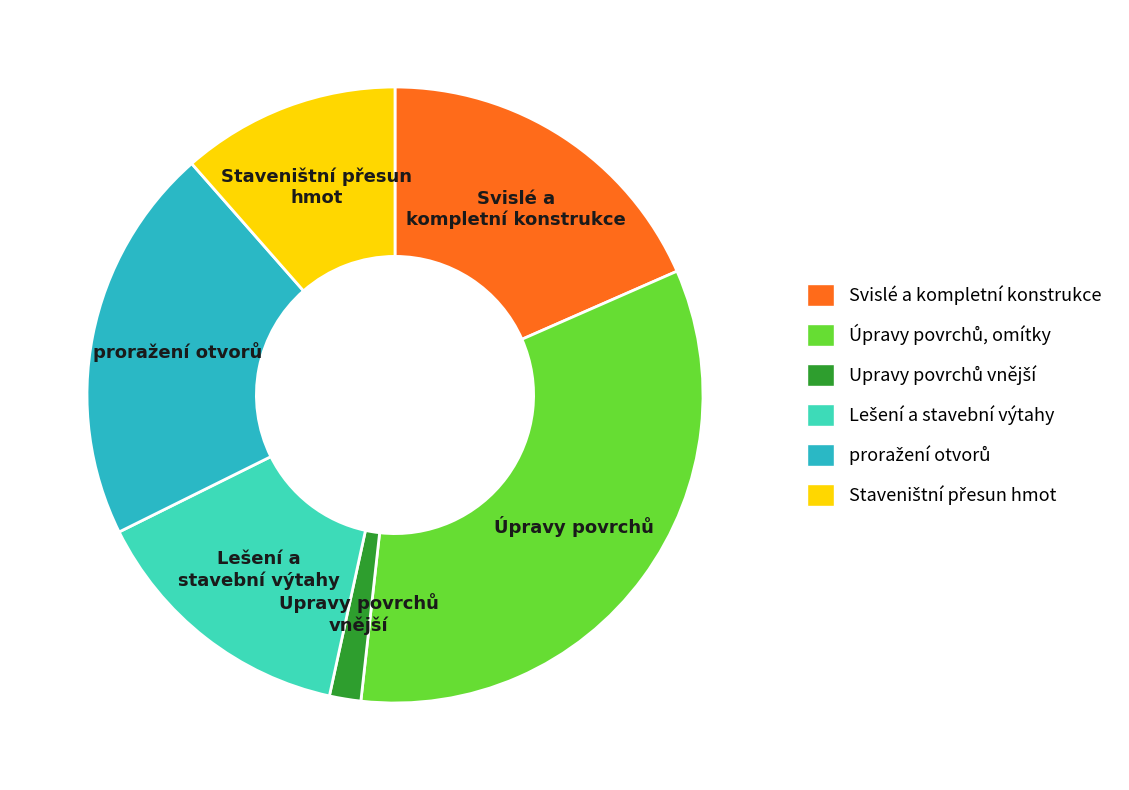

Is there any slice that represents more than half of the pie?

No